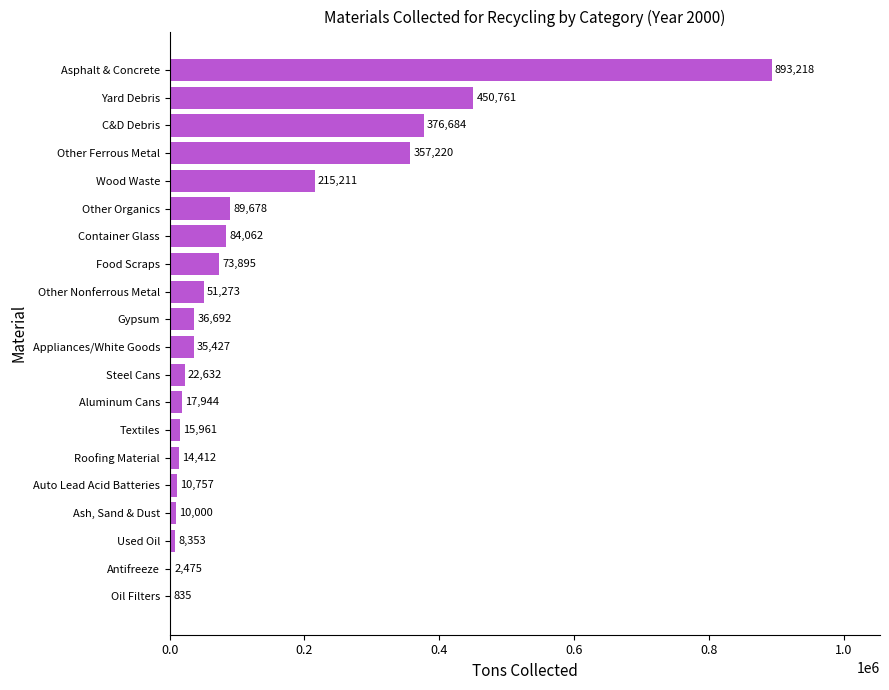

The value at Used Oil is 8353.0. True or false?

True